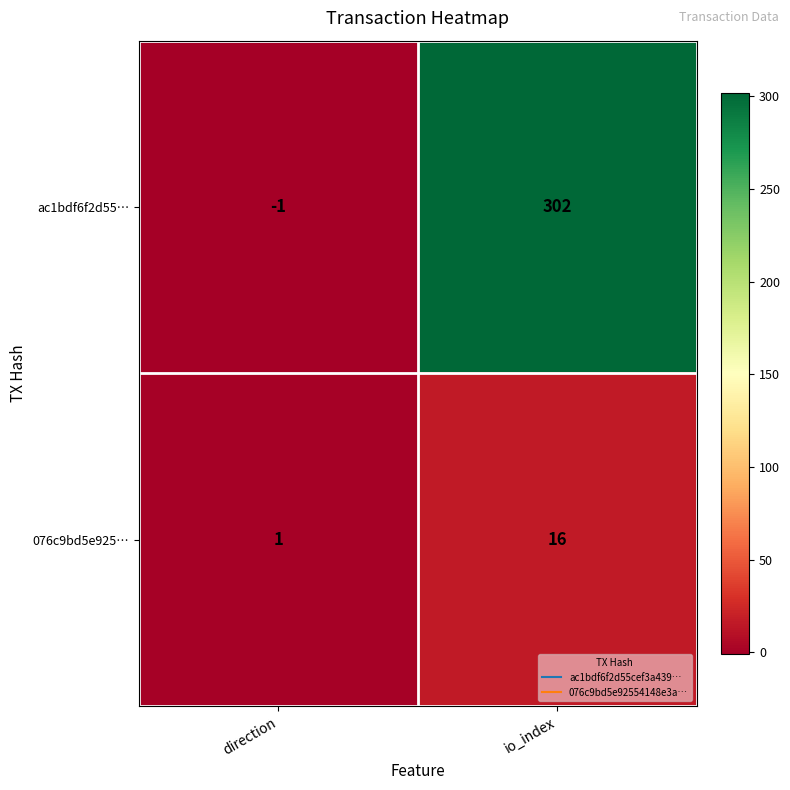

What is the sum of the ac1bdf6f2d55… values at direction and io_index?

301